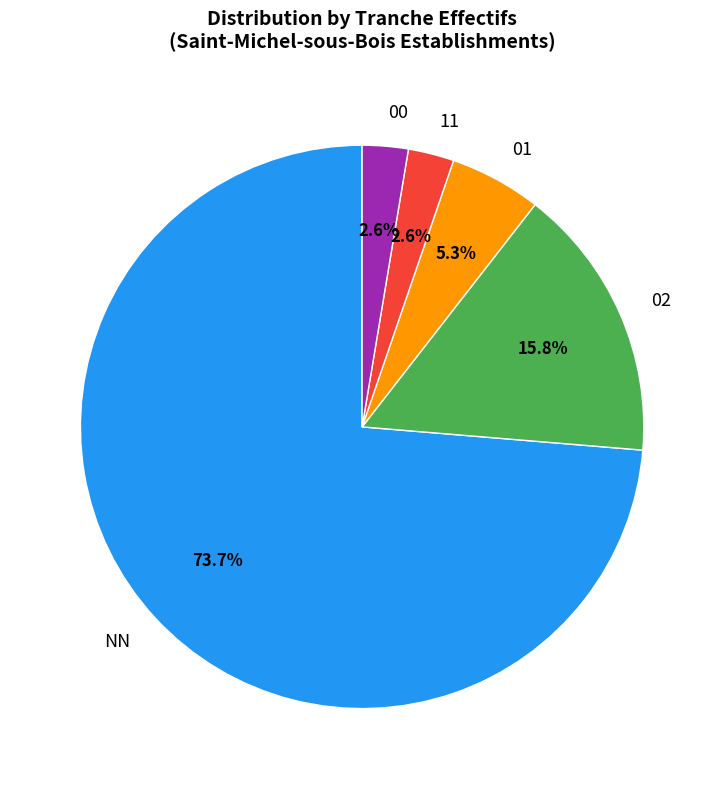

How many segments does this pie chart have?

5